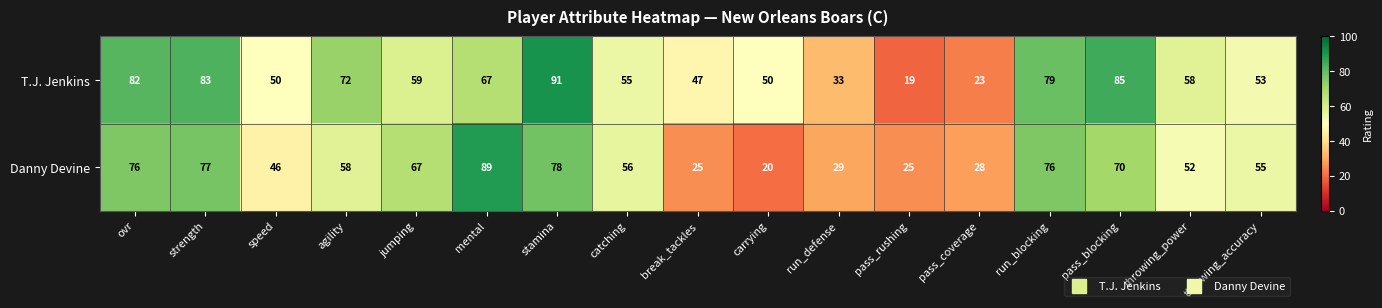

Which label corresponds to the smallest value in the chart?

pass_rushing